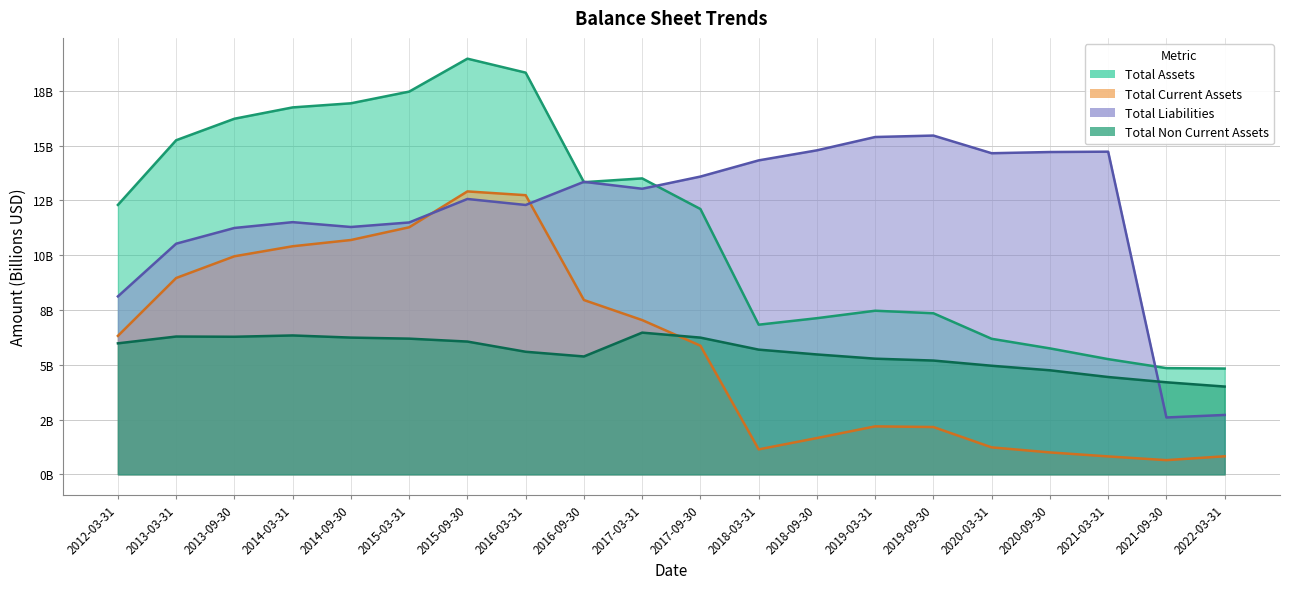

What is the total value across all series at 2016-03-31?

48.9